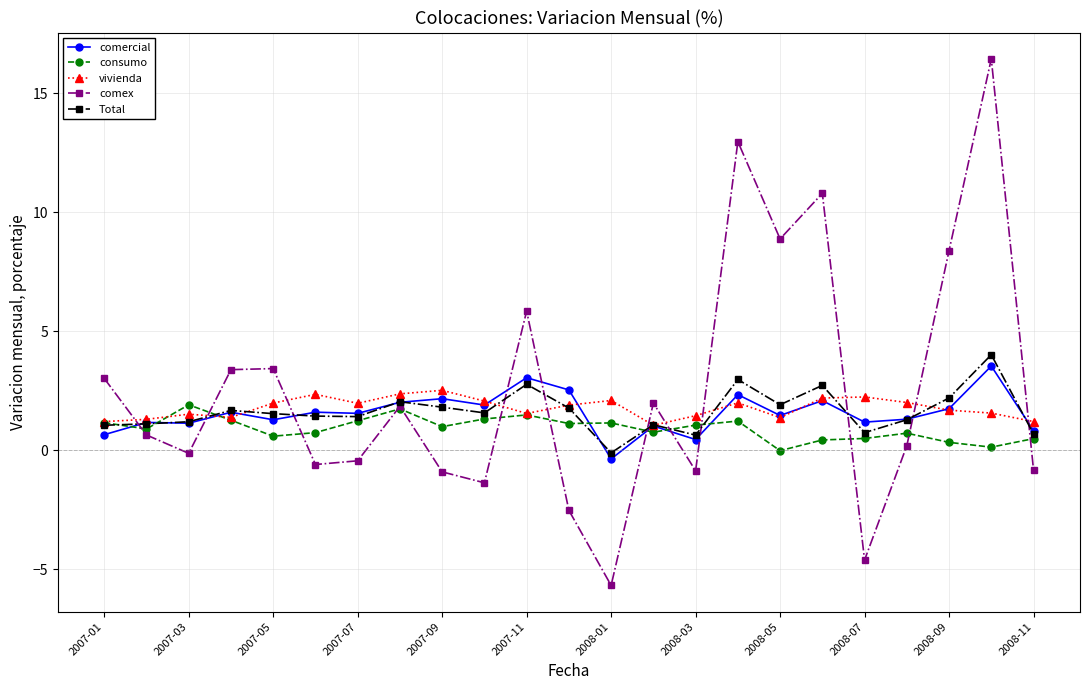

Which series ends up on top after the final intersection of comex and vivienda?

vivienda